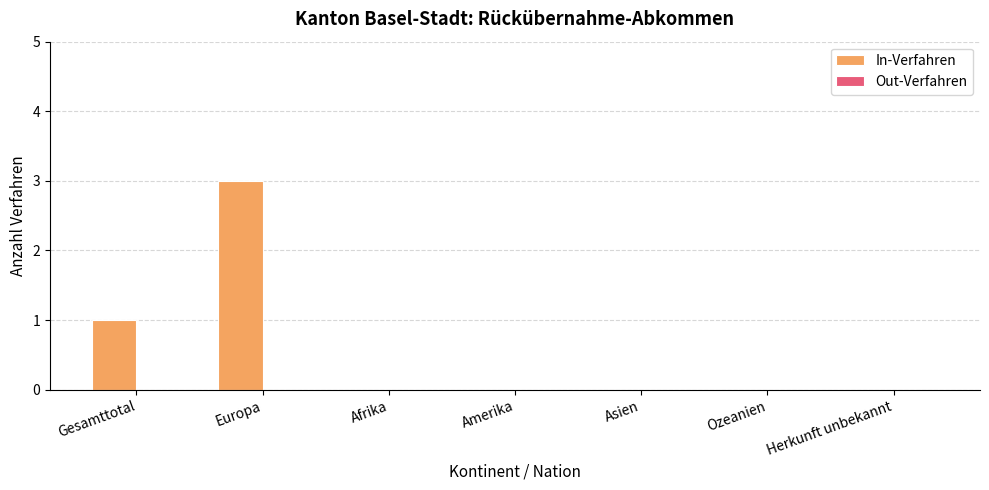

True or false: the data shows 0 at Amerika.

True